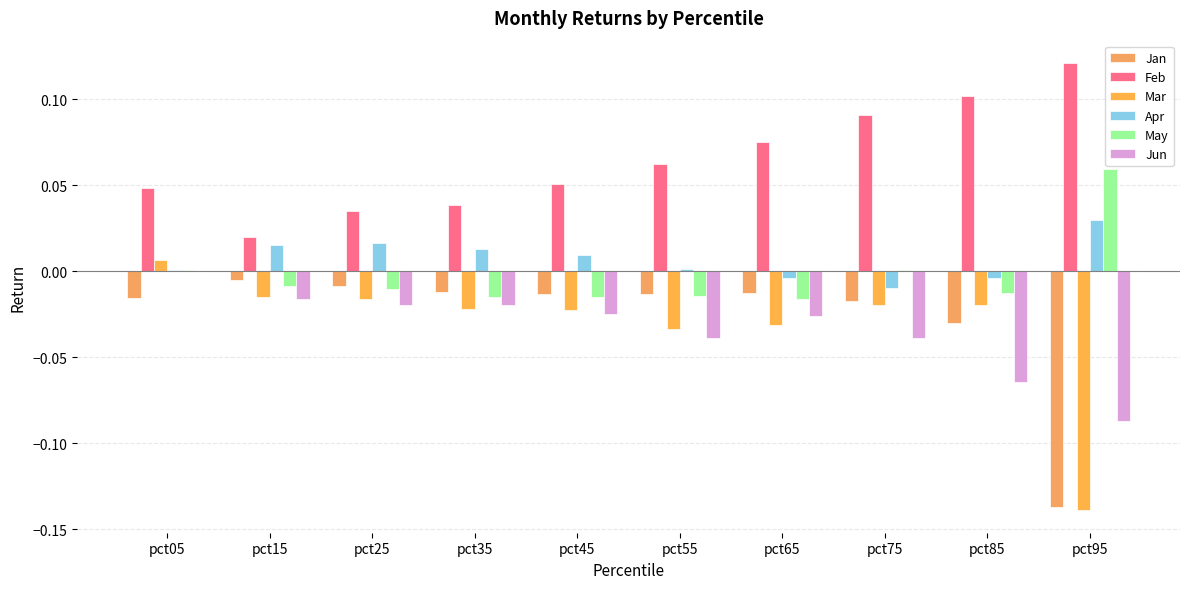

Are the bars grouped side by side (vs. stacked)?

Yes